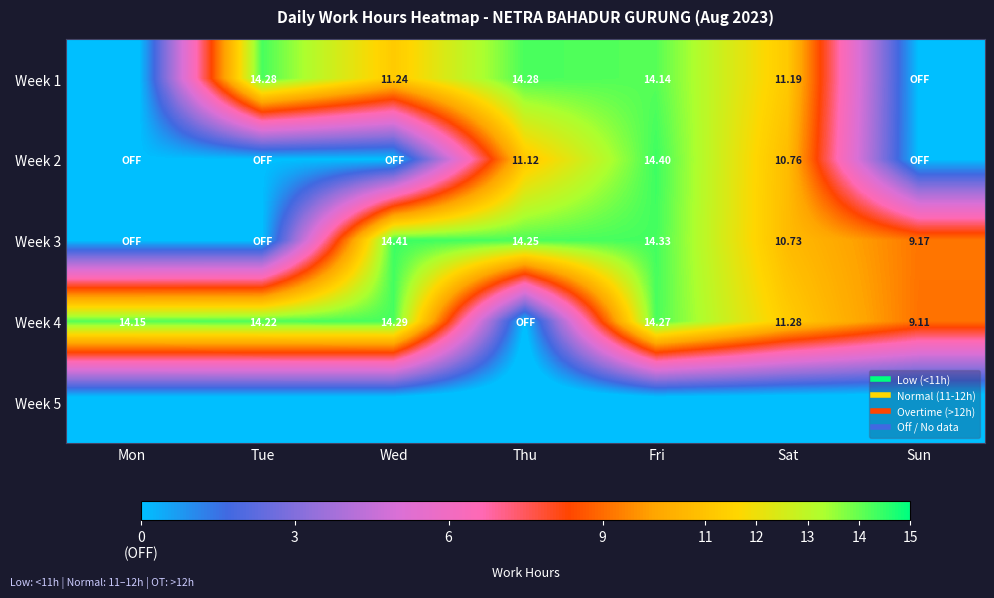

At Tue, list the series in order from smallest to largest.

Week 5, Week 2, Week 3, Week 4, Week 1